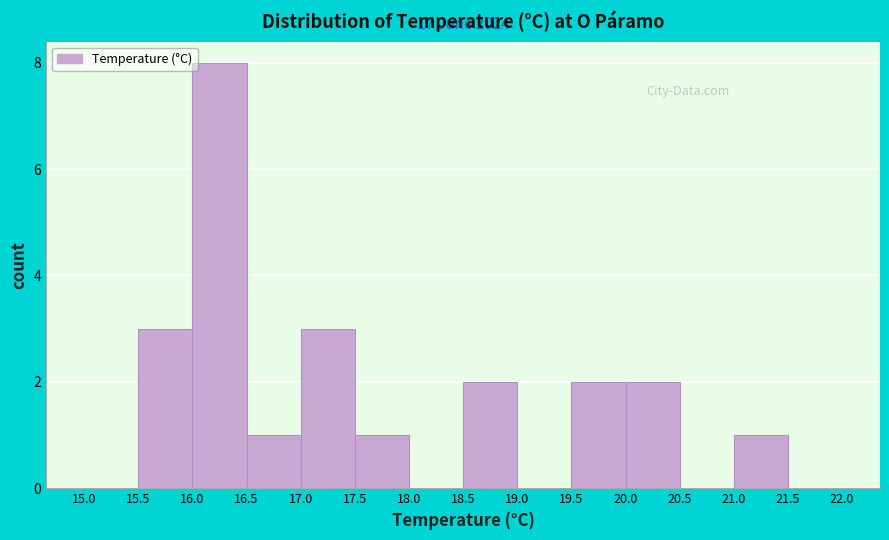

Which range on the x-axis has the tallest bar?

16.0 to 16.5